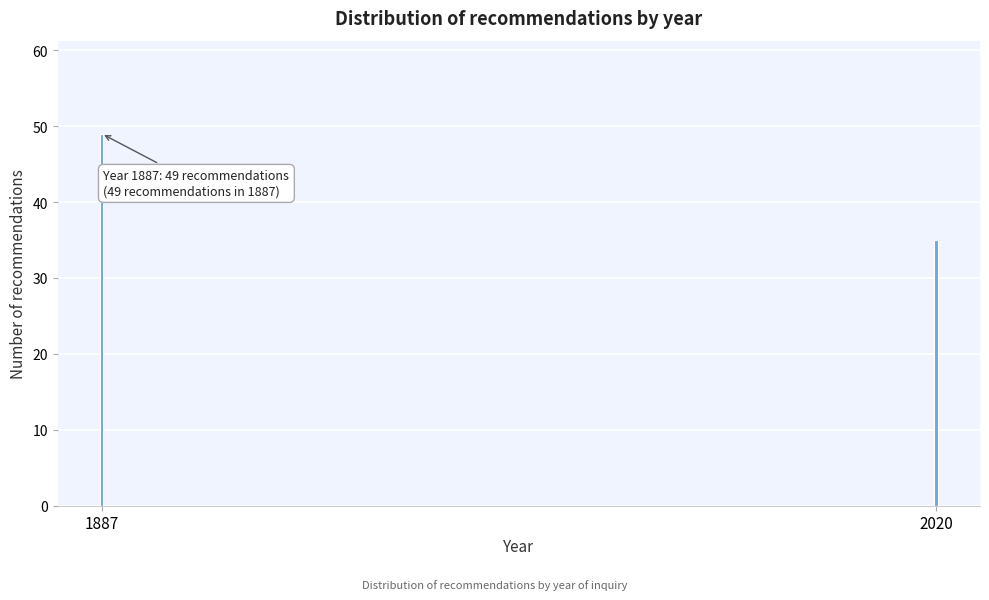

Reading left to right, list all the values displayed in this chart.

49	35